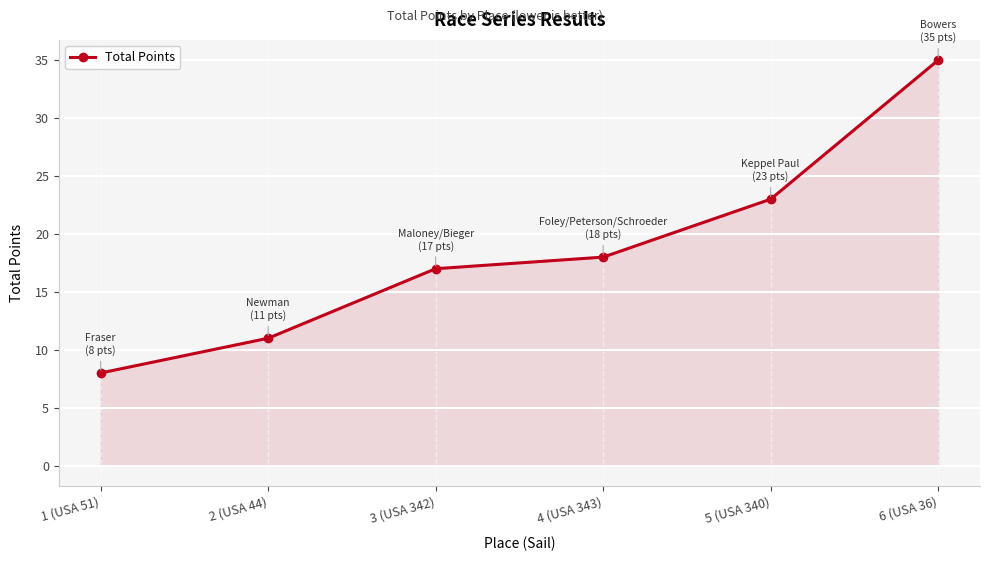

Between 5 (USA 340) and 2 (USA 44), which is larger?

5 (USA 340)